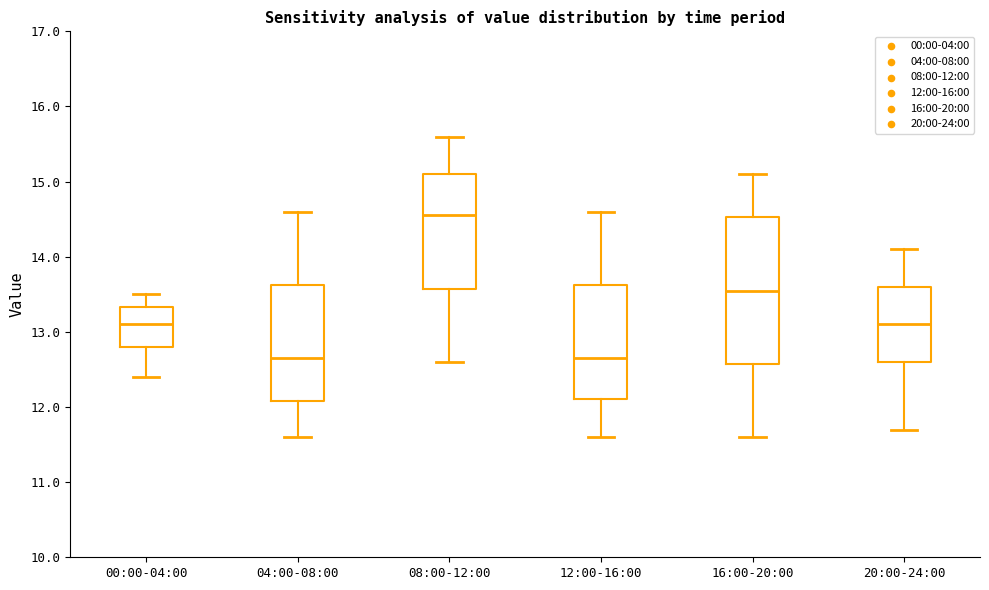

Reading left to right, read every box against the y-axis: the position of its median line, the range the box covers, and the ends of its whiskers. The values are not printed on the chart, so give them approximately, as read against the axis.

00:00-04:00: median 13.1, box 12.8 to 13.3, whiskers 12.4 to 13.5
04:00-08:00: median 12.7, box 12.1 to 13.6, whiskers 11.6 to 14.6
08:00-12:00: median 14.6, box 13.6 to 15.1, whiskers 12.6 to 15.6
12:00-16:00: median 12.7, box 12.1 to 13.6, whiskers 11.6 to 14.6
16:00-20:00: median 13.6, box 12.6 to 14.5, whiskers 11.6 to 15.1
20:00-24:00: median 13.1, box 12.6 to 13.6, whiskers 11.7 to 14.1